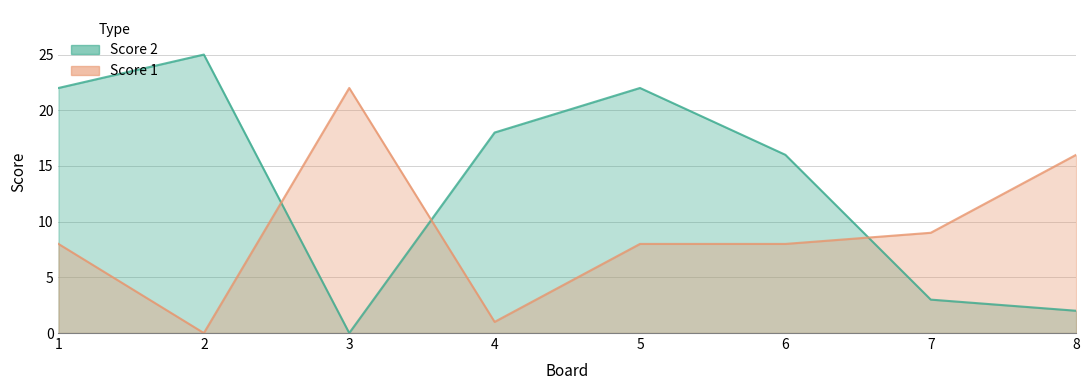

What is the sum of all Score 1 values?

72